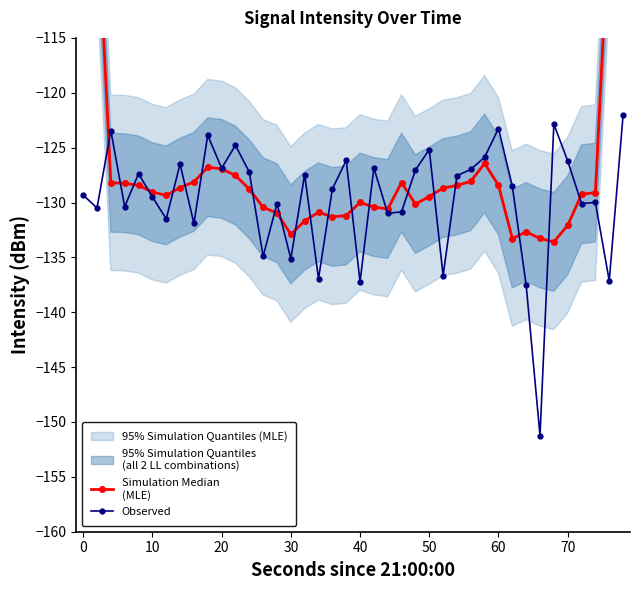

Which series has the widest spread of values?

Simulation Median
(MLE)